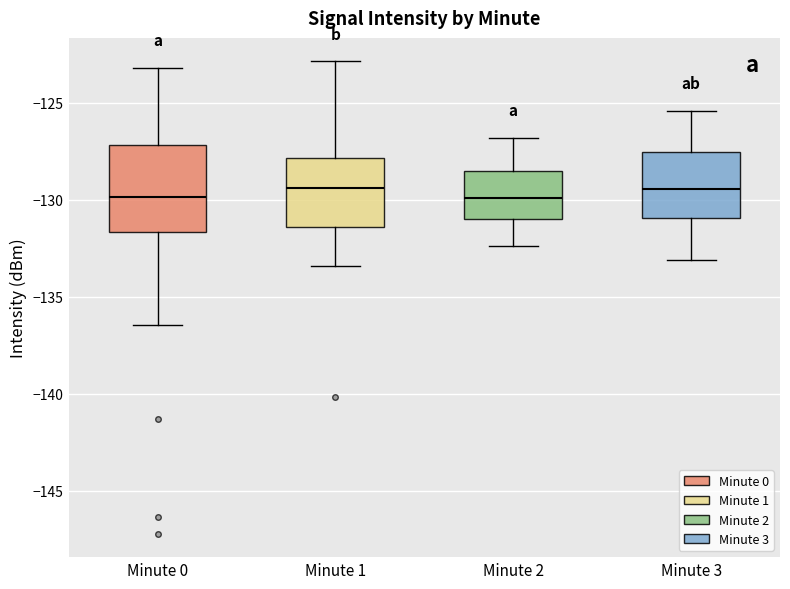

Reading left to right, read every box against the y-axis: the position of its median line, the range the box covers, and the ends of its whiskers. The values are not printed on the chart, so give them approximately, as read against the axis.

Minute 0: median -130.0, box -131.5 to -127.0, whiskers -136.5 to -123.0
Minute 1: median -129.5, box -131.5 to -128.0, whiskers -133.5 to -123.0
Minute 2: median -130.0, box -131.0 to -128.5, whiskers -132.5 to -127.0
Minute 3: median -129.5, box -131.0 to -127.5, whiskers -133.0 to -125.5